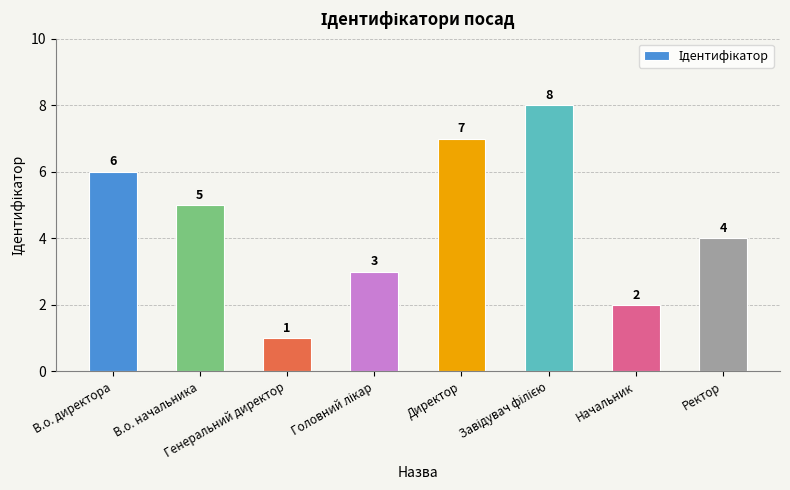

The chart shows a value of 2 at Начальник. True or false?

True